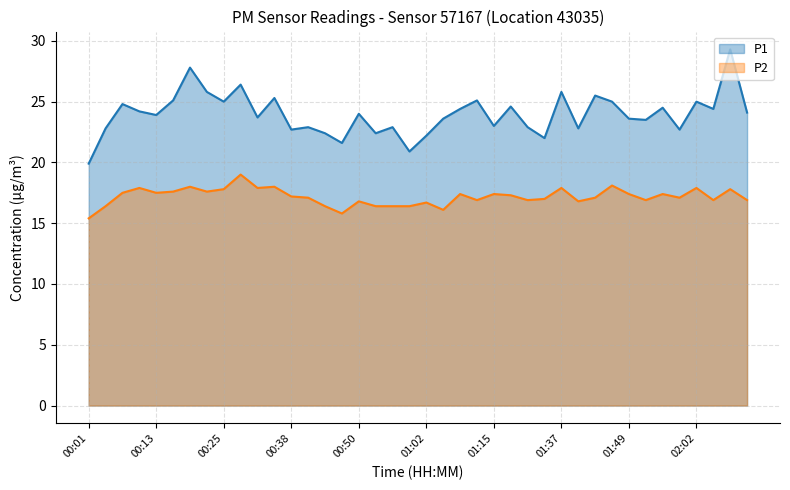

The value of P1 at 00:16 is 25.1. True or false?

True